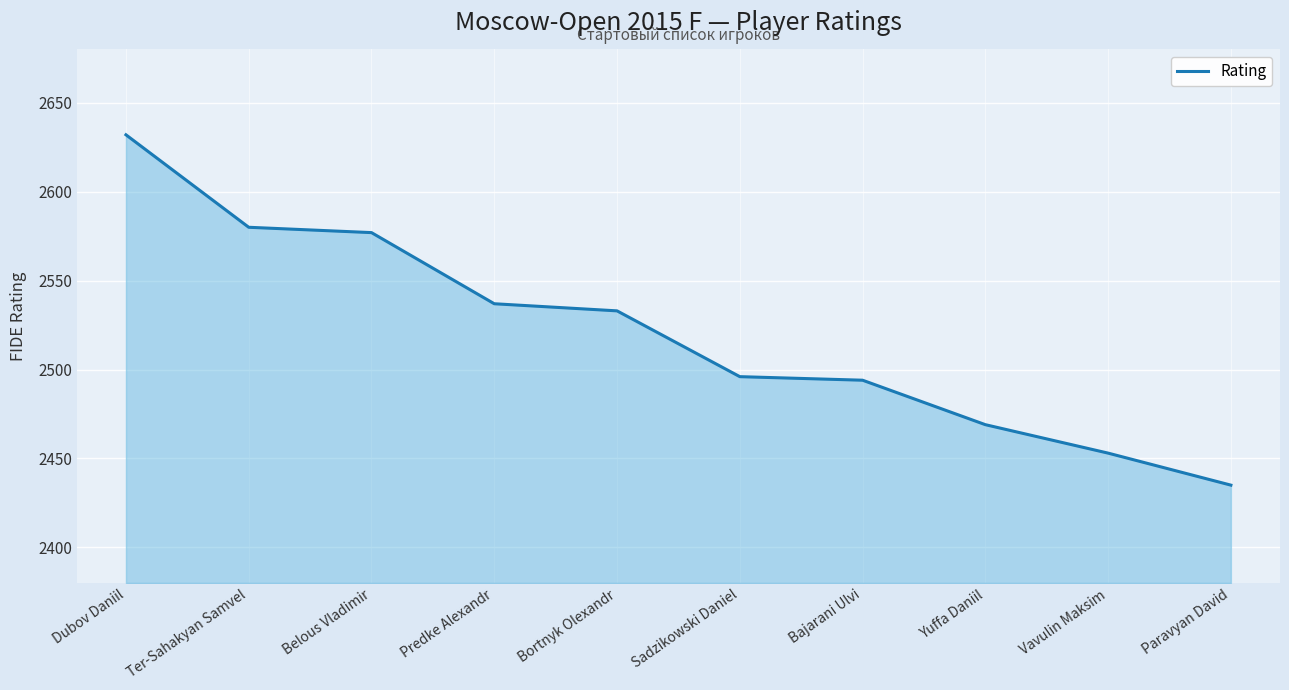

Where does the data first go above 2533?

Dubov Daniil